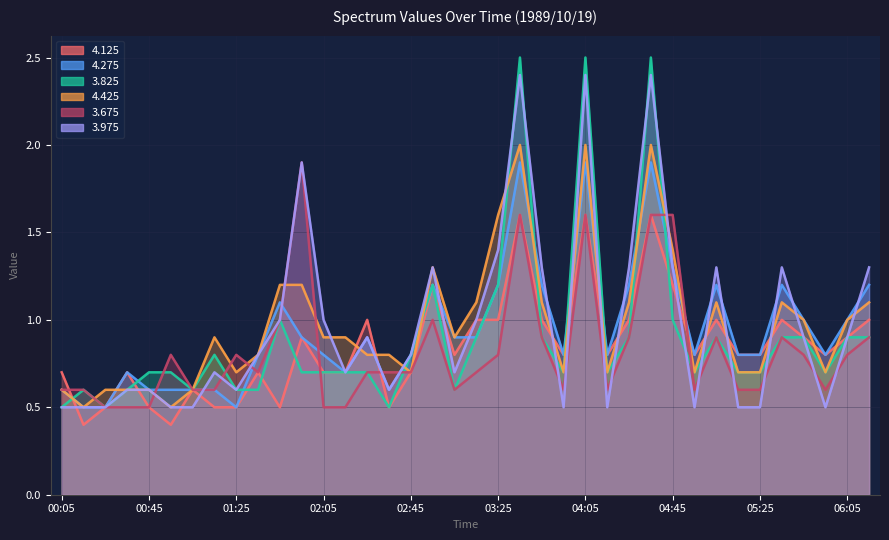

How many interior local valleys does the 4.275 series have?

7